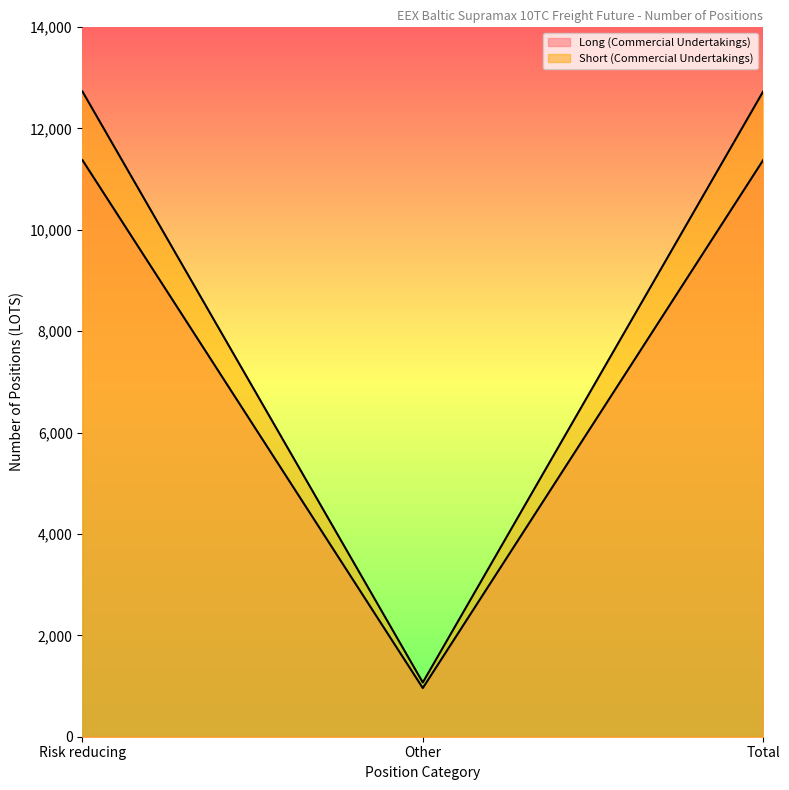

At which label does Long (Commercial Undertakings) reach its peak?

Risk reducing